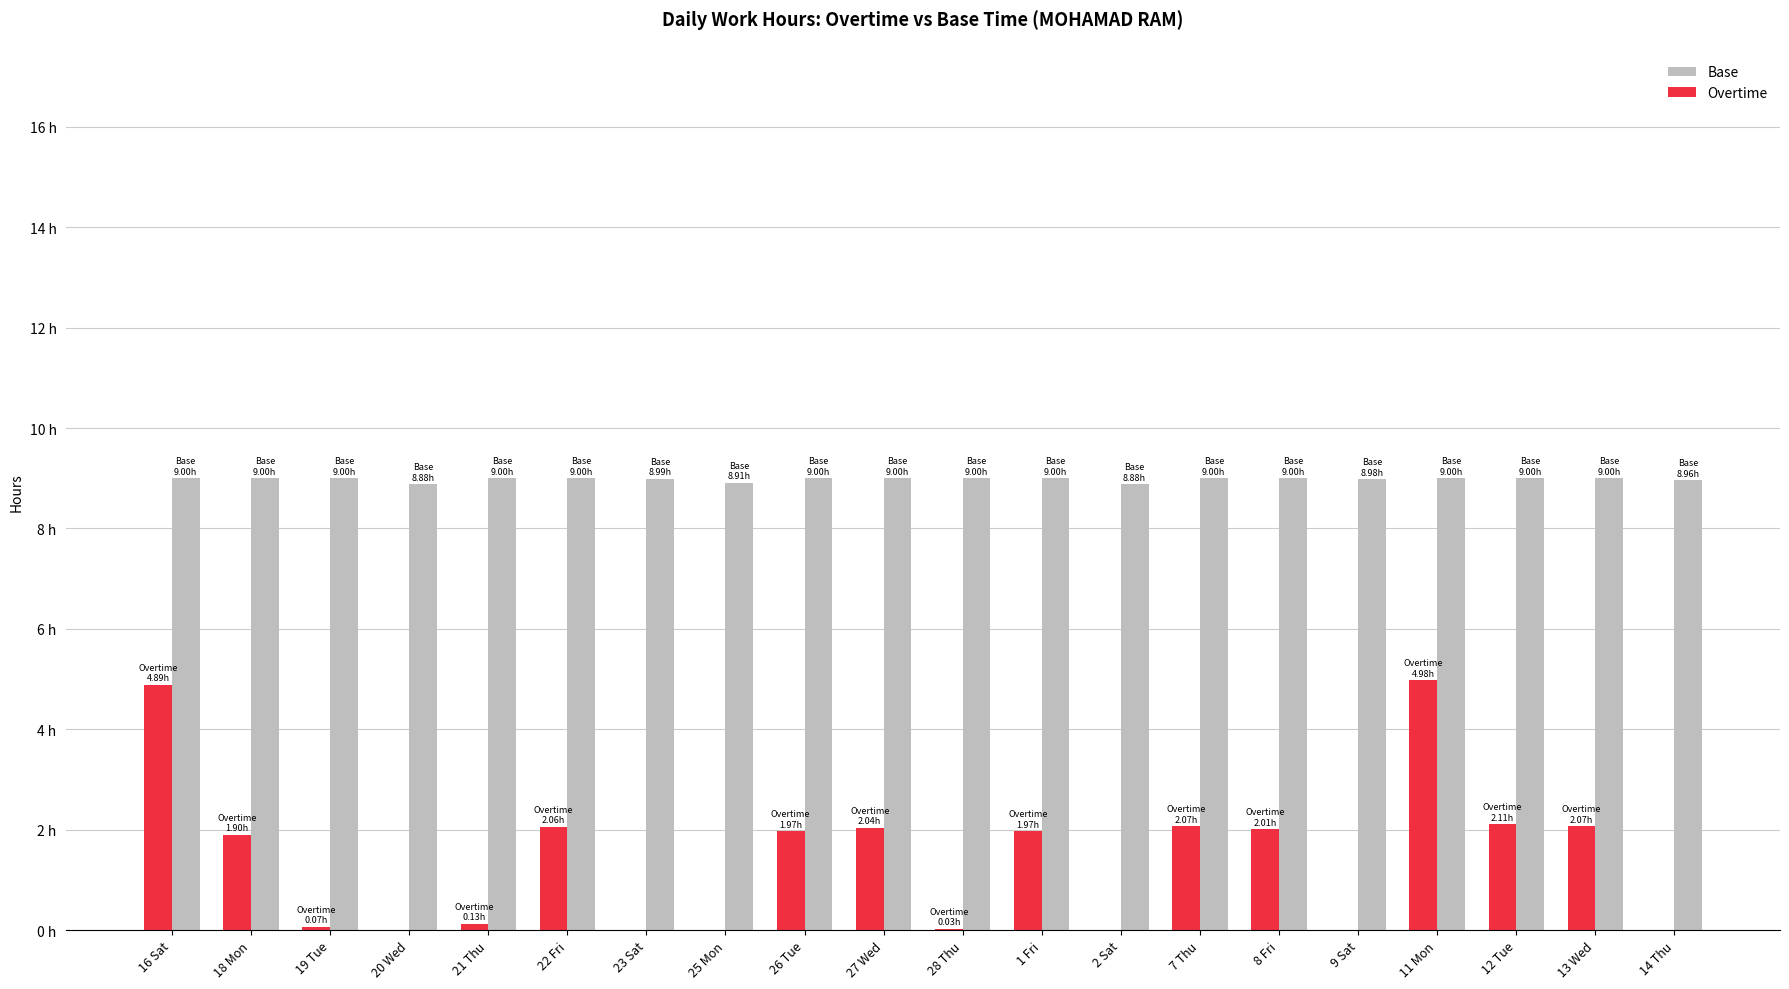

What are all the series names shown in the legend?

Base, Overtime